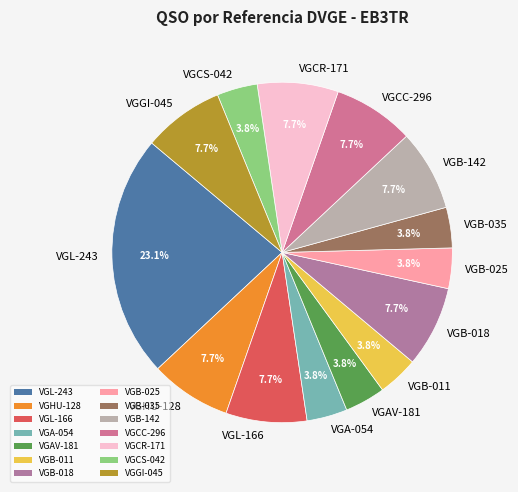

What is the largest slice in the pie chart?

VGL-243